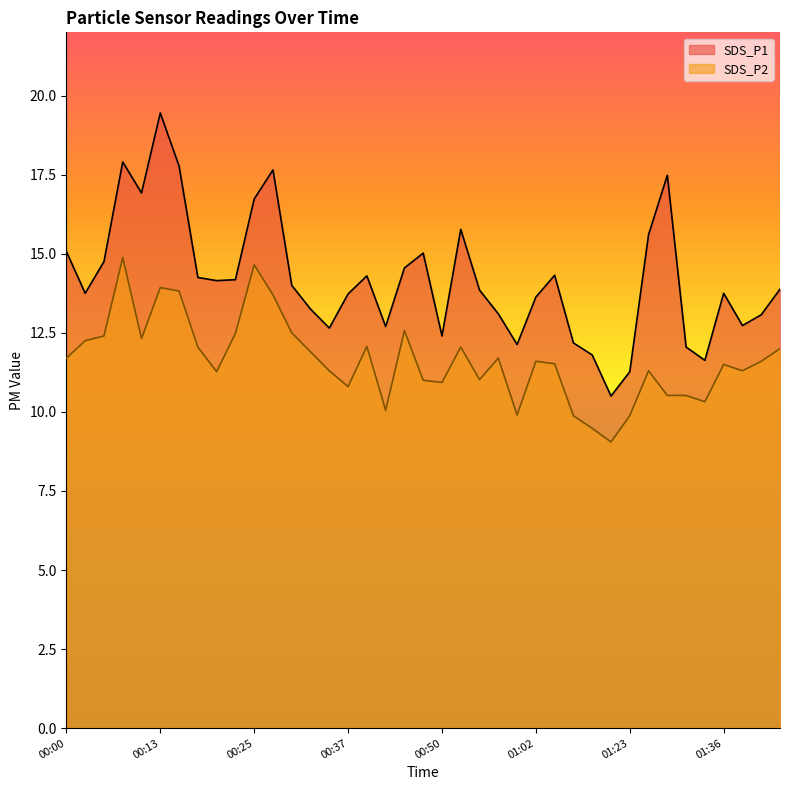

What is the highest value of the SDS_P1 series?

19.4